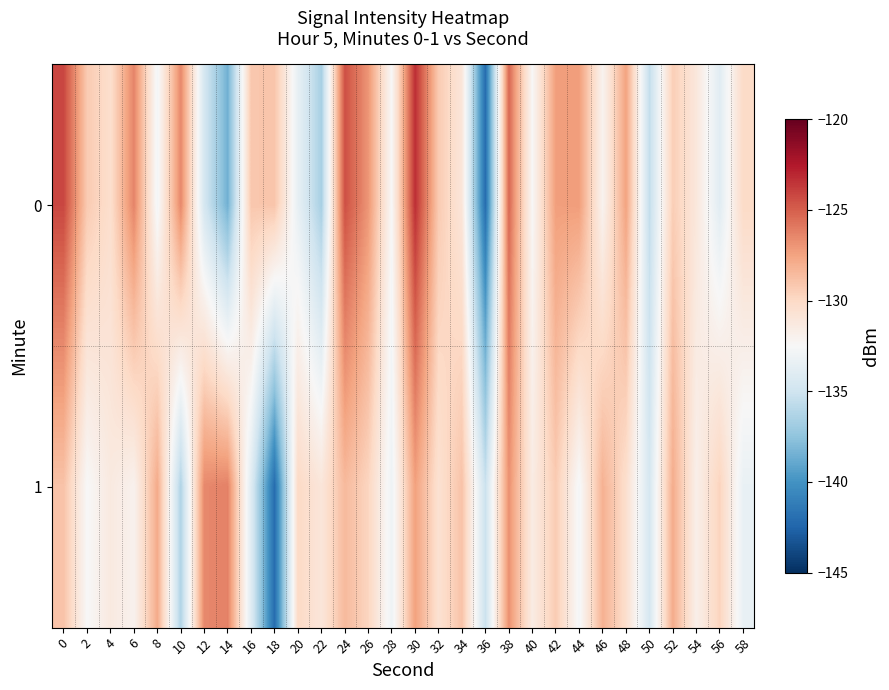

Which category has the highest value across all series?

30